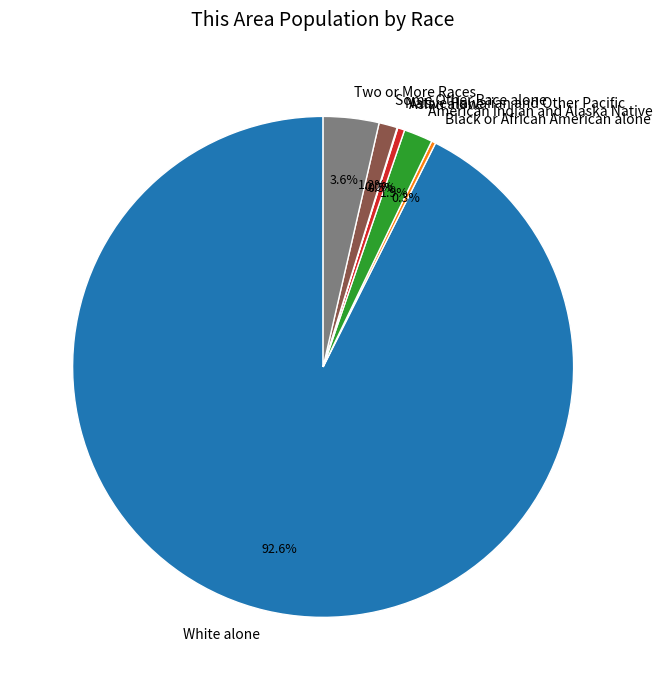

Between American Indian and Alaska Native and White alone, which is larger?

White alone